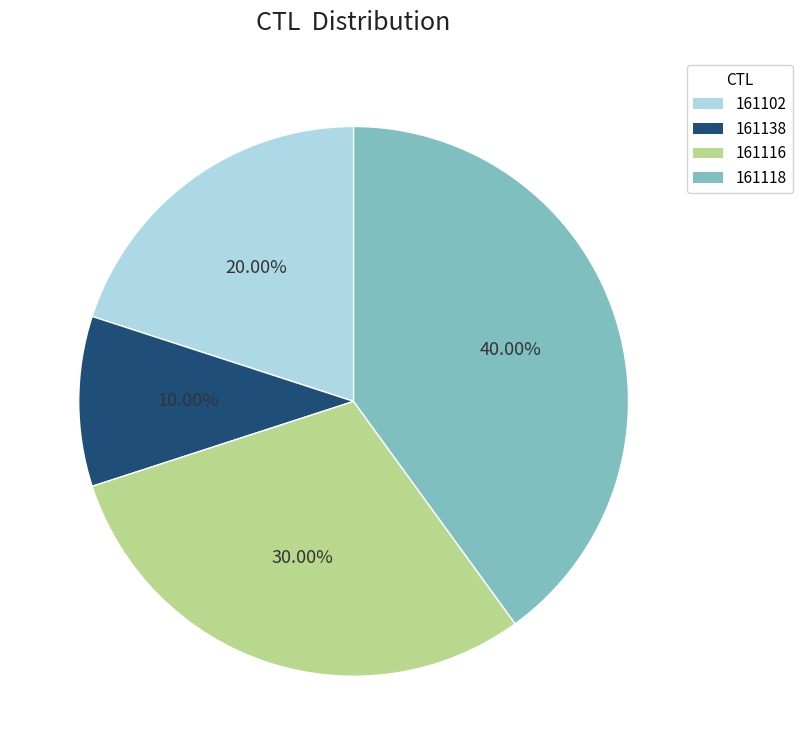

Rank the categories by value from highest to lowest.

161118, 161116, 161102, 161138